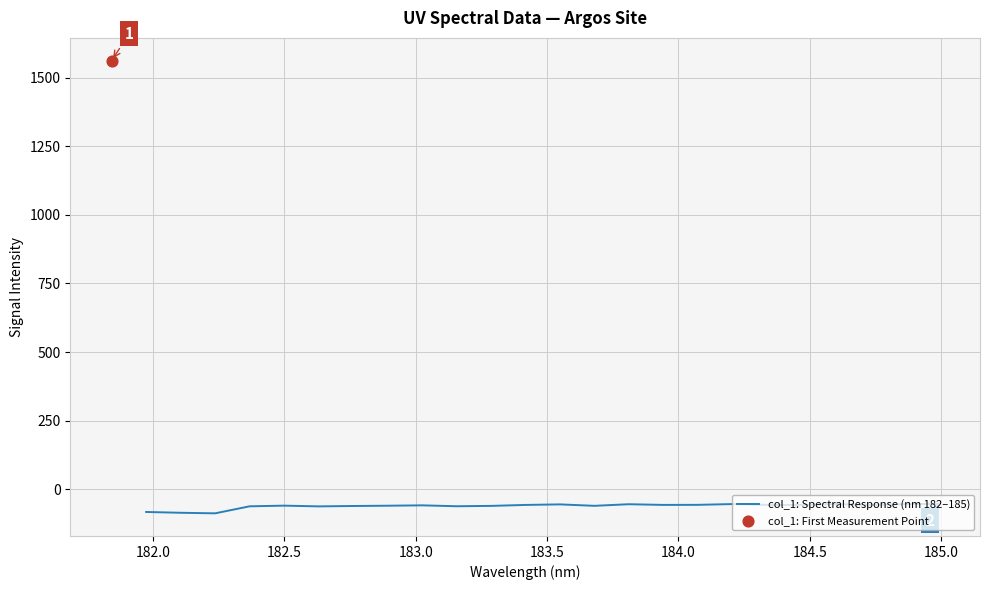

What is the highest value of the col_1: Spectral Response (nm 182–185) series?

-53.2